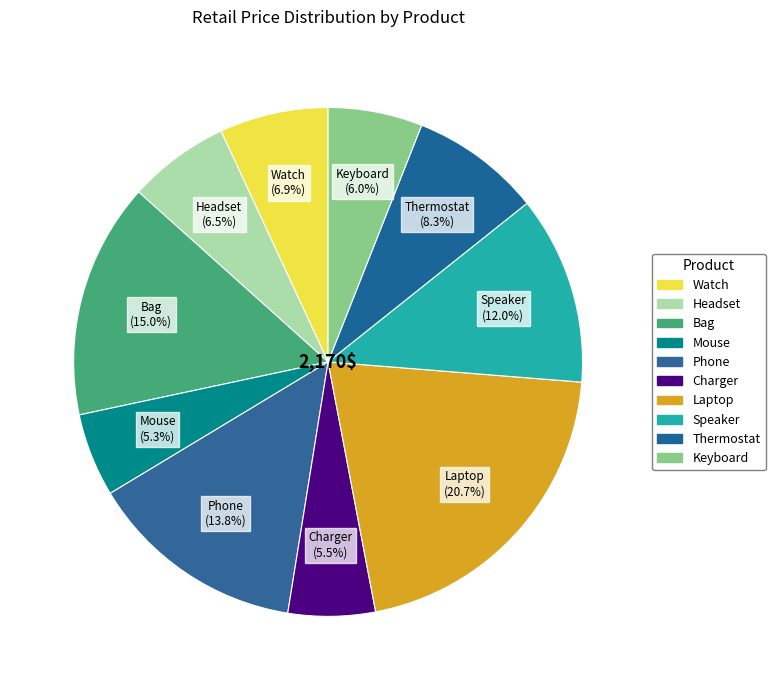

Count the number of slices in the pie.

10